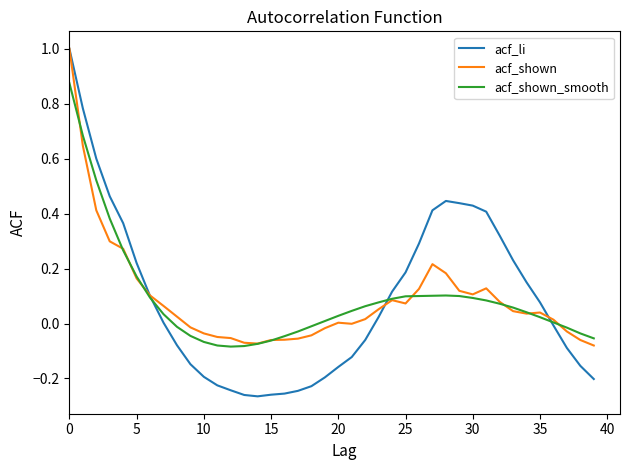

What is the highest value of the acf_shown series?

1.0